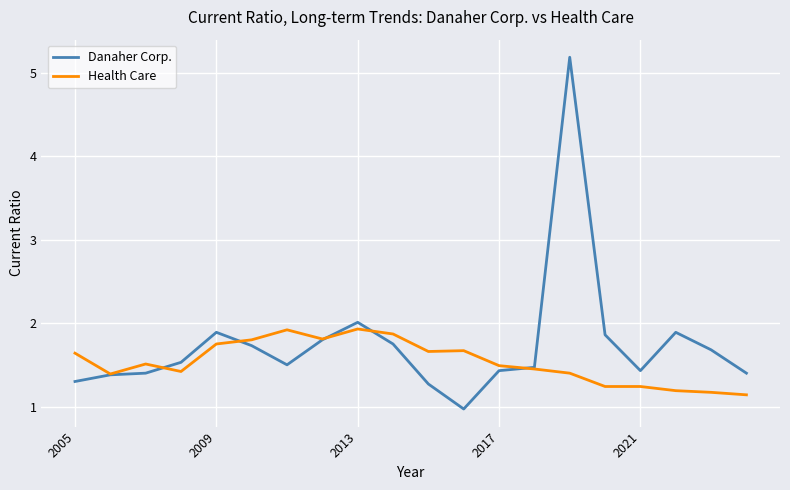

List the series in order of their peak value, highest first.

Danaher Corp., Health Care